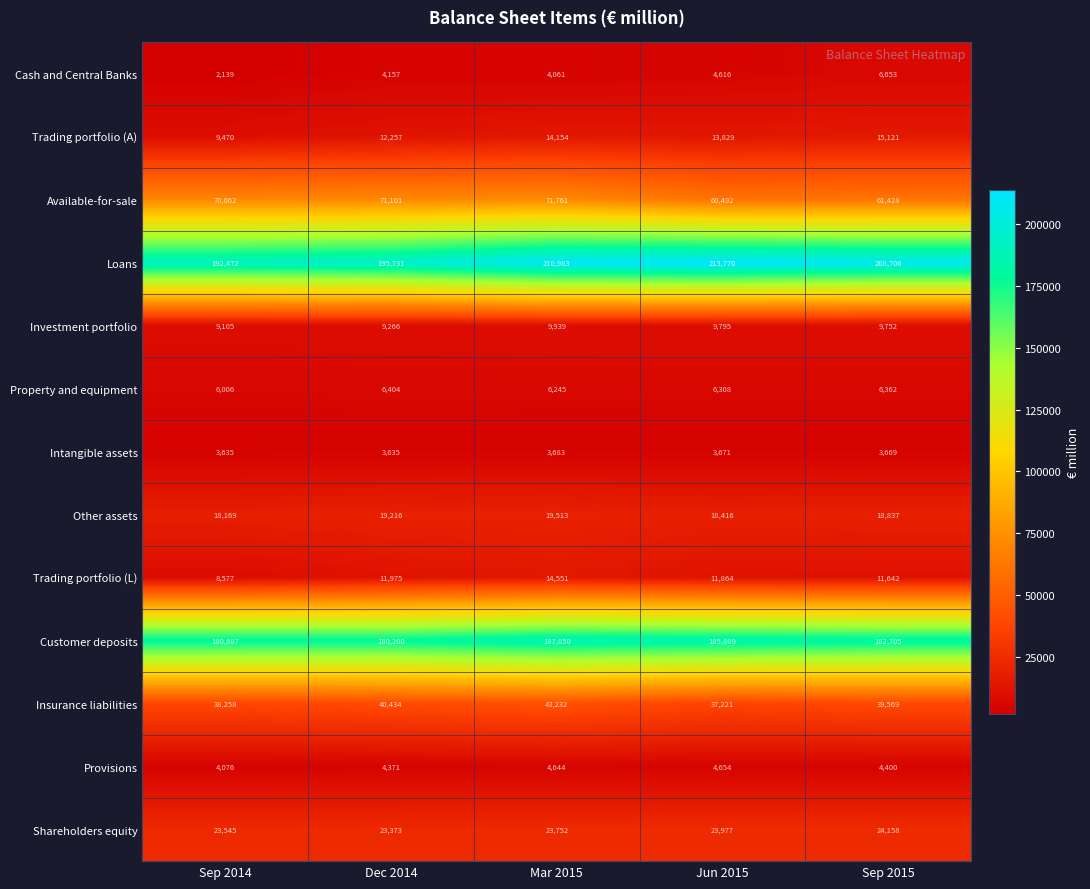

Read the Trading portfolio (L) value at Jun 2015, to the nearest 50.

11850